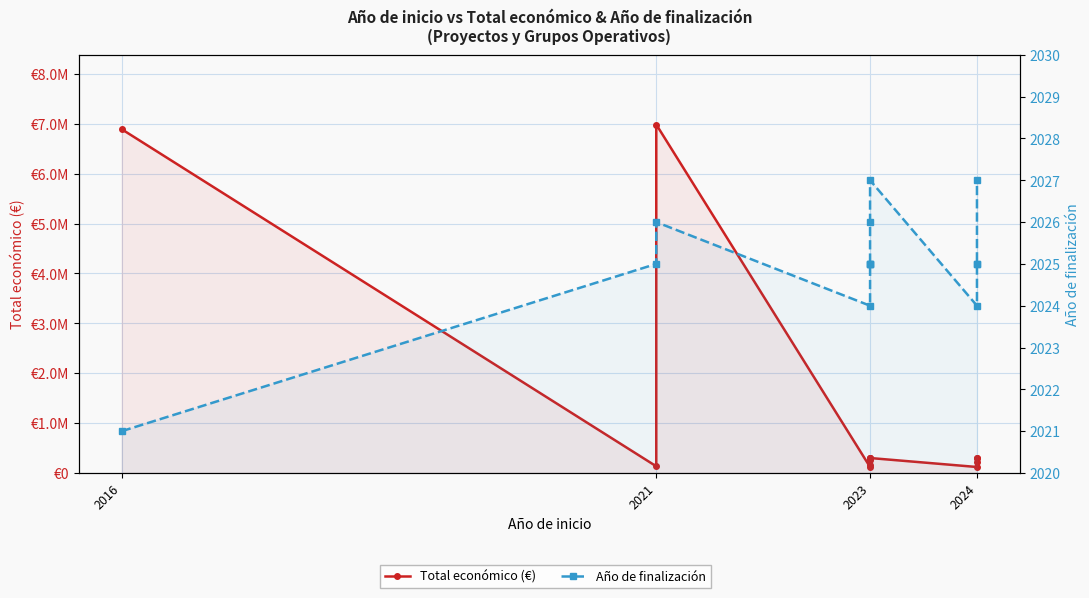

How many interior local valleys does the Total económico (€) series have?

3